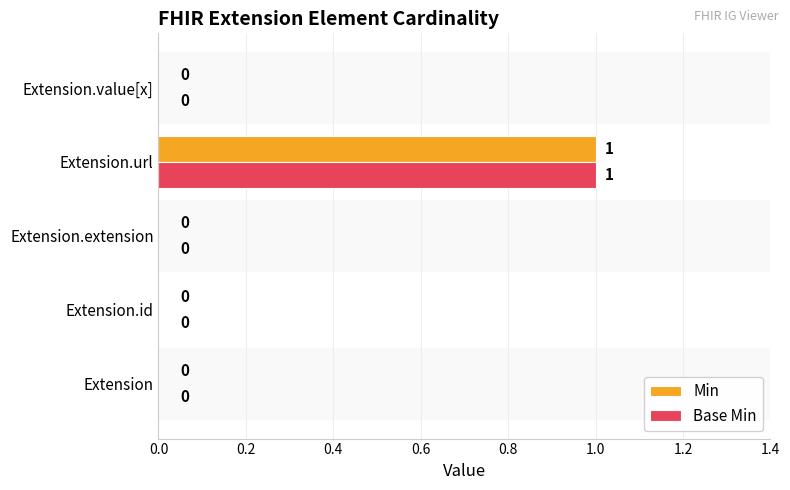

What are all the series names shown in the legend?

Min, Base Min